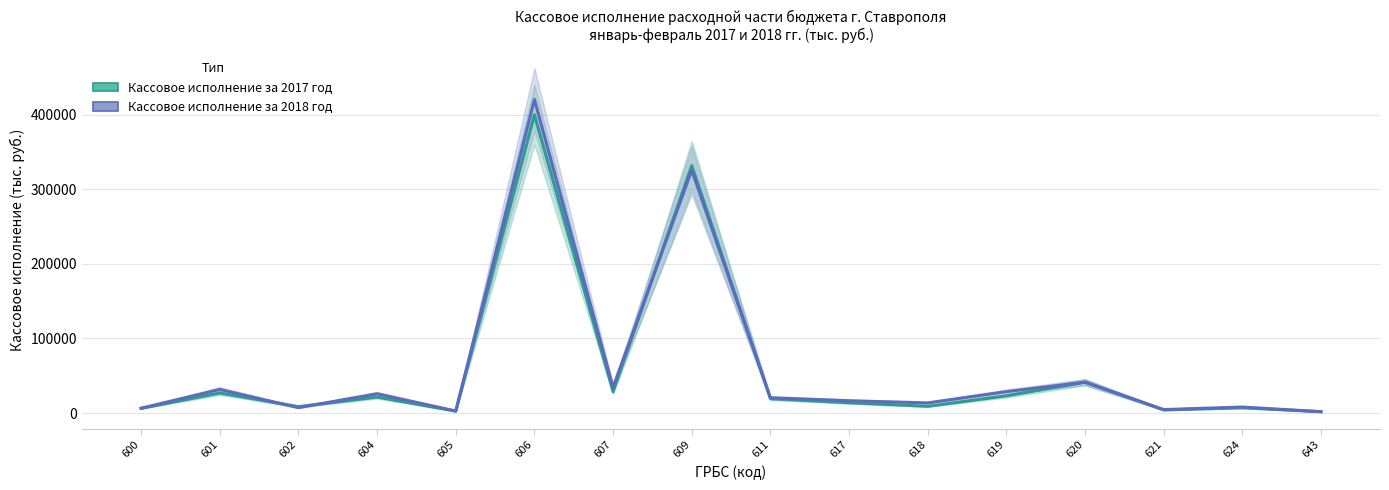

Does the chart have visible grid lines?

Yes